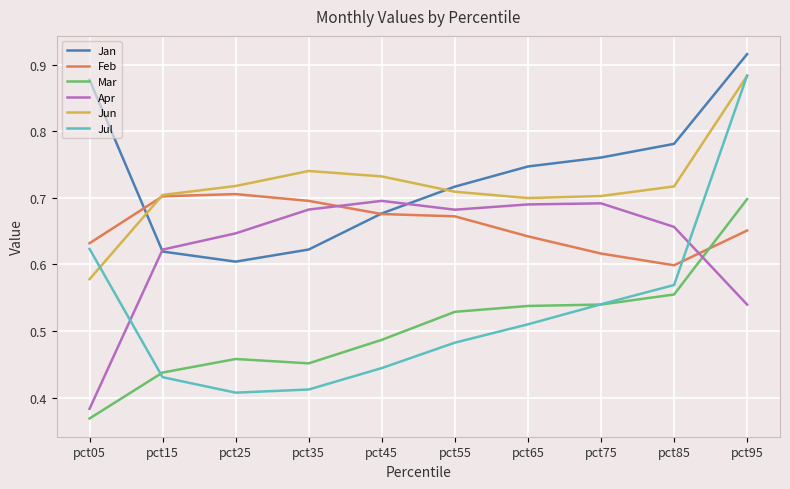

What is the total value across all series at pct55?

3.8